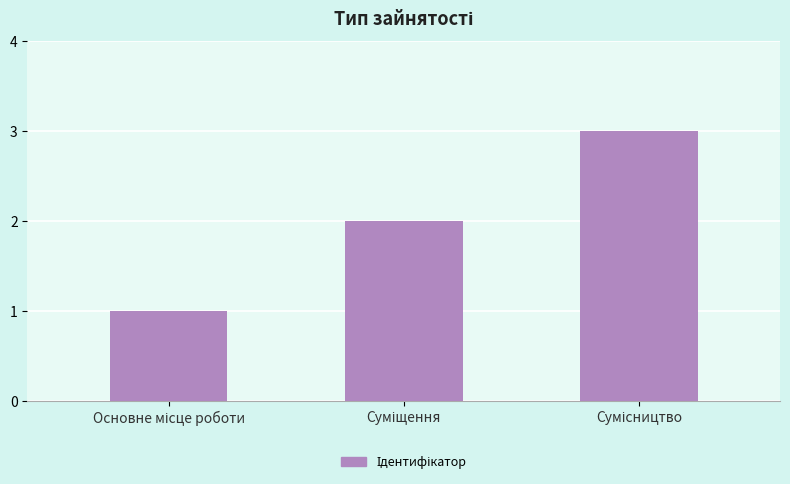

What is the sum of all values?

6